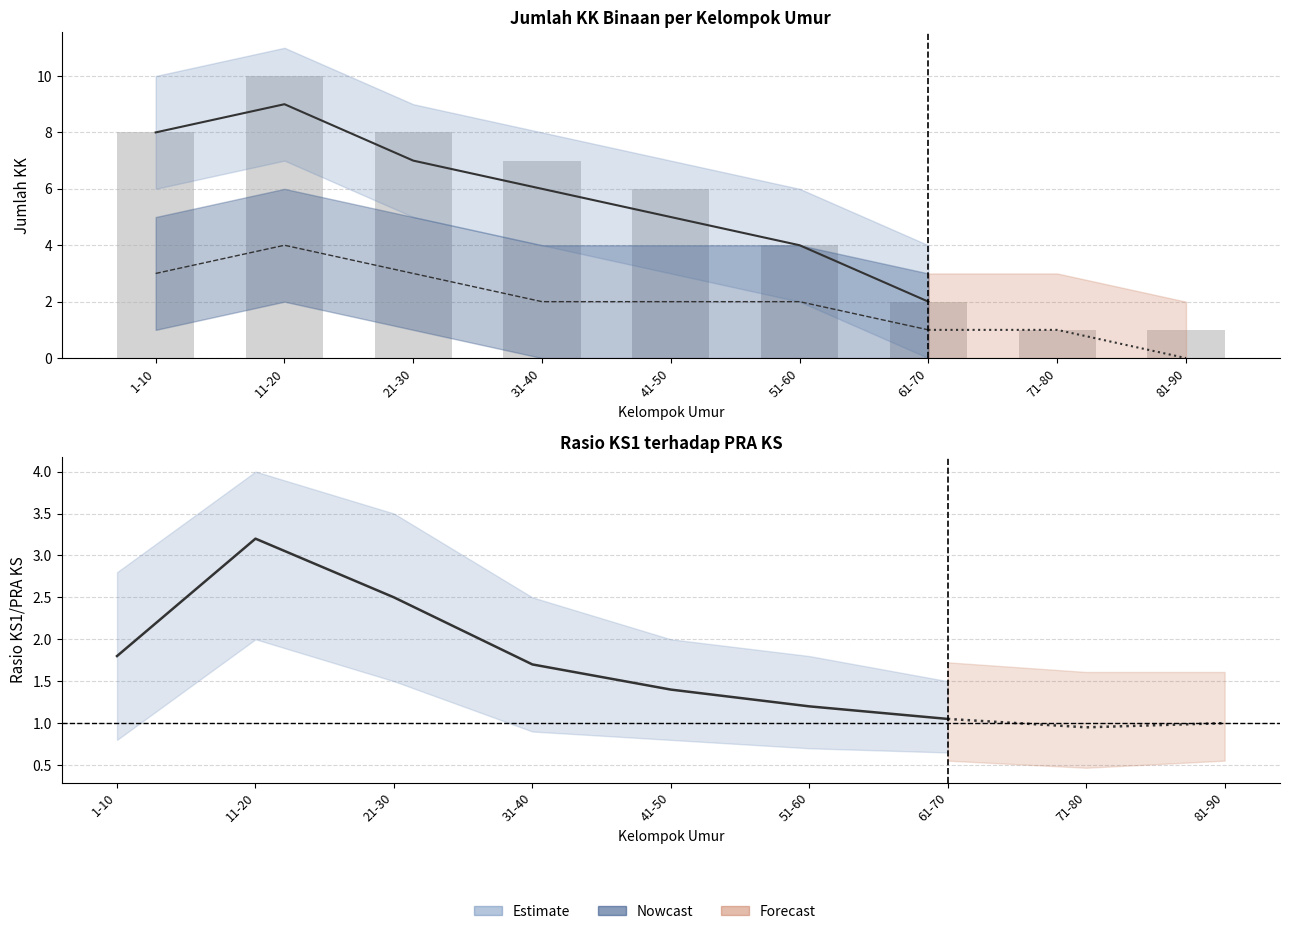

Are the bars grouped side by side (vs. stacked)?

Yes